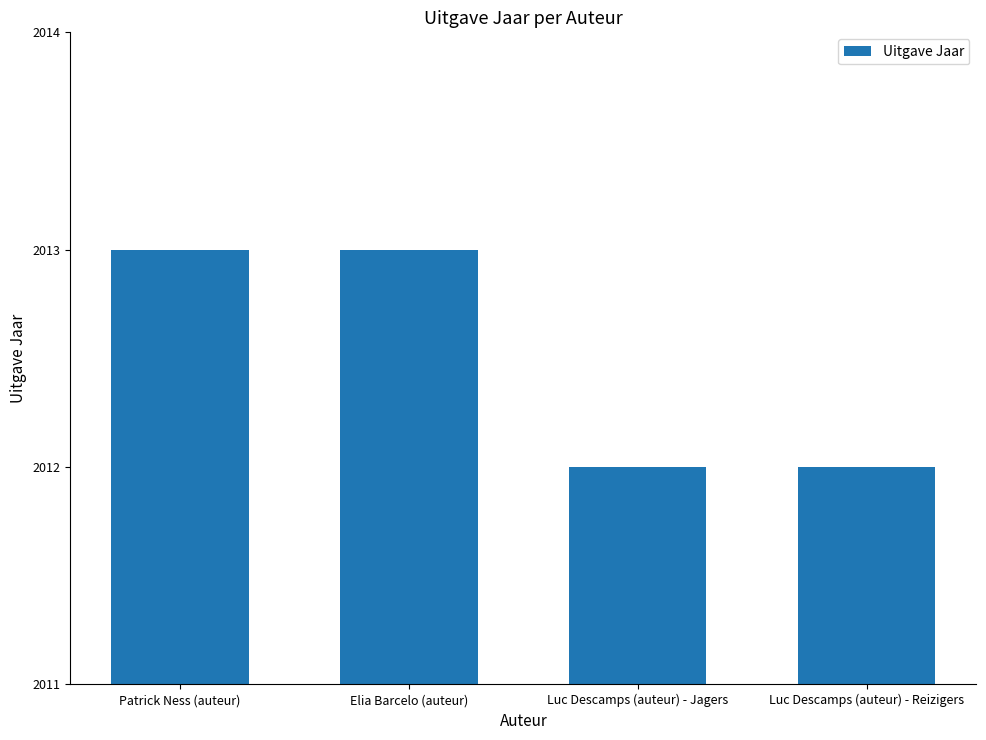

What is the maximum value shown in the chart?

2013